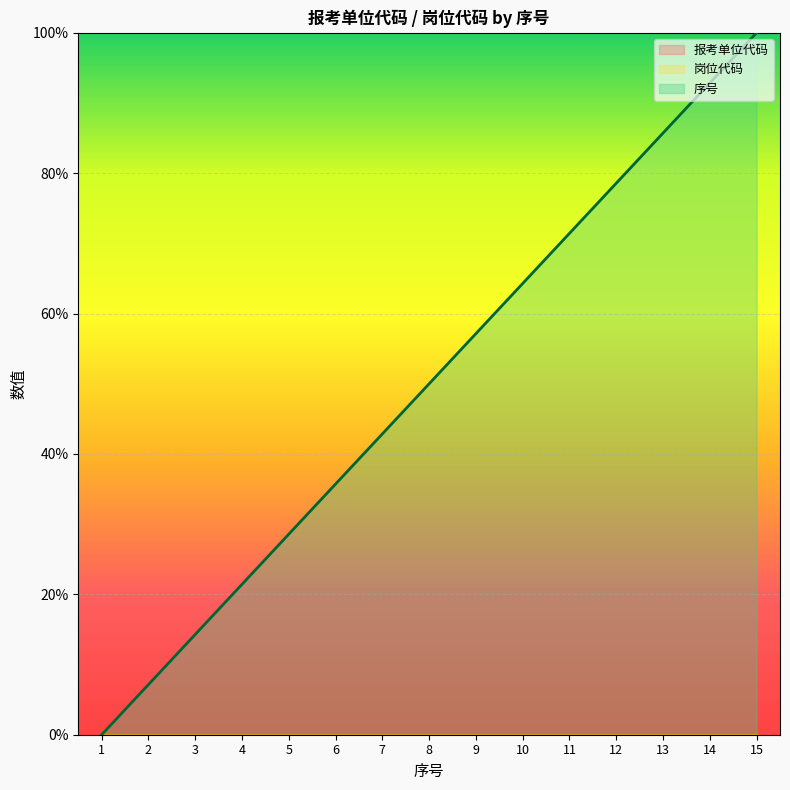

True or false: 报考单位代码_line and 序号_line cross at least once.

False